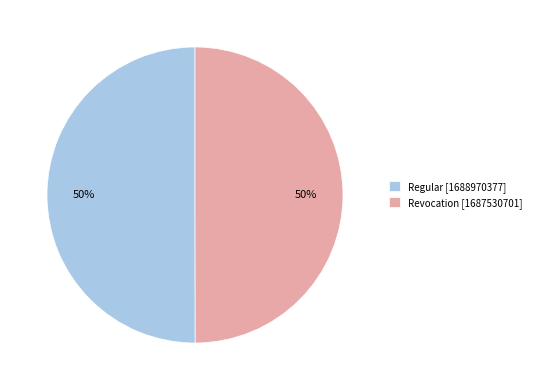

Count the number of slices in the pie.

2